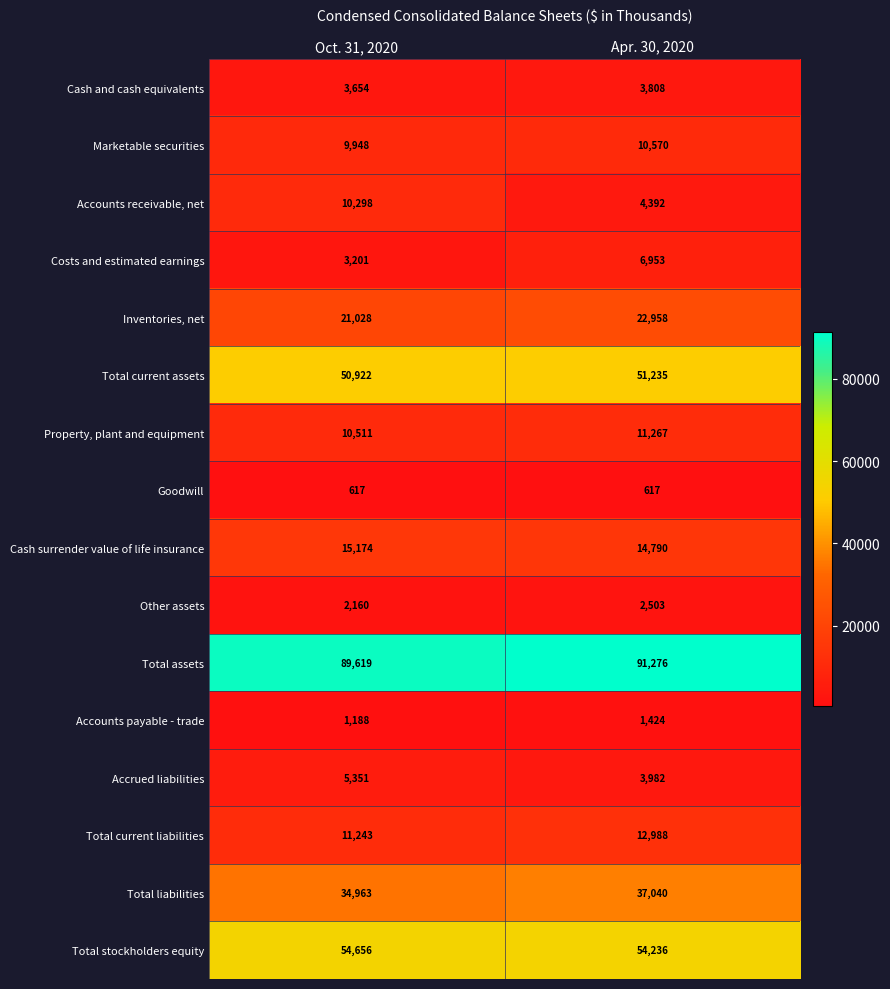

What is the difference between the Cash and cash equivalents values at Apr. 30, 2020 and Oct. 31, 2020?

154